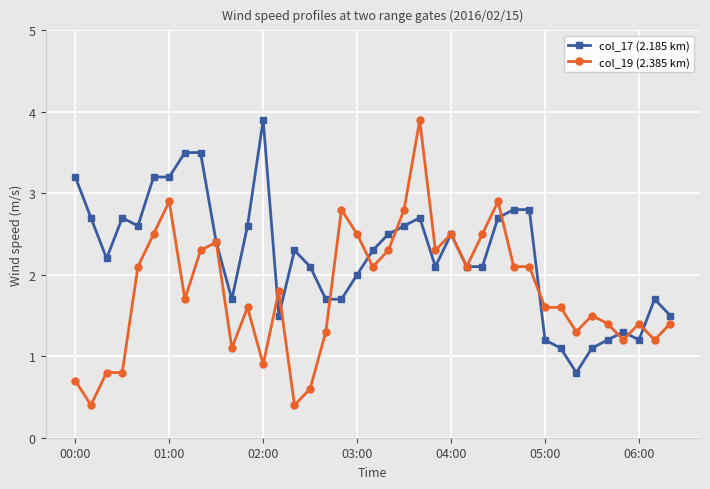

Reading left to right, what are all the values shown in this chart?

col_17 (2.185 km): 3.2	2.7	2.2	2.7	2.6	3.2	3.2	3.5	3.5	2.4	1.7	2.6	3.9	1.5	2.3	2.1	1.7	1.7	2.0	2.3	2.5	2.6	2.7	2.1	2.5	2.1	2.1	2.7	2.8	2.8	1.2	1.1	0.8	1.1	1.2	1.3	1.2	1.7	1.5
col_19 (2.385 km): 0.7	0.4	0.8	0.8	2.1	2.5	2.9	1.7	2.3	2.4	1.1	1.6	0.9	1.8	0.4	0.6	1.3	2.8	2.5	2.1	2.3	2.8	3.9	2.3	2.5	2.1	2.5	2.9	2.1	2.1	1.6	1.6	1.3	1.5	1.4	1.2	1.4	1.2	1.4